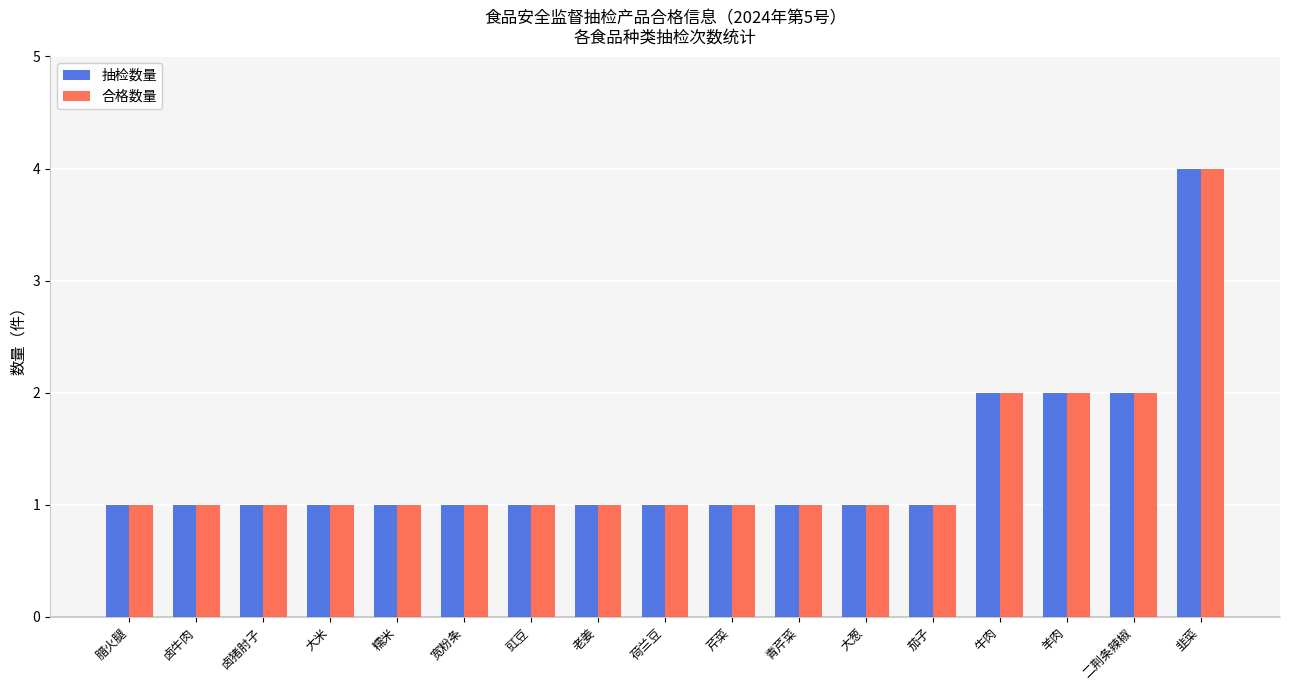

Are the bars horizontal?

No